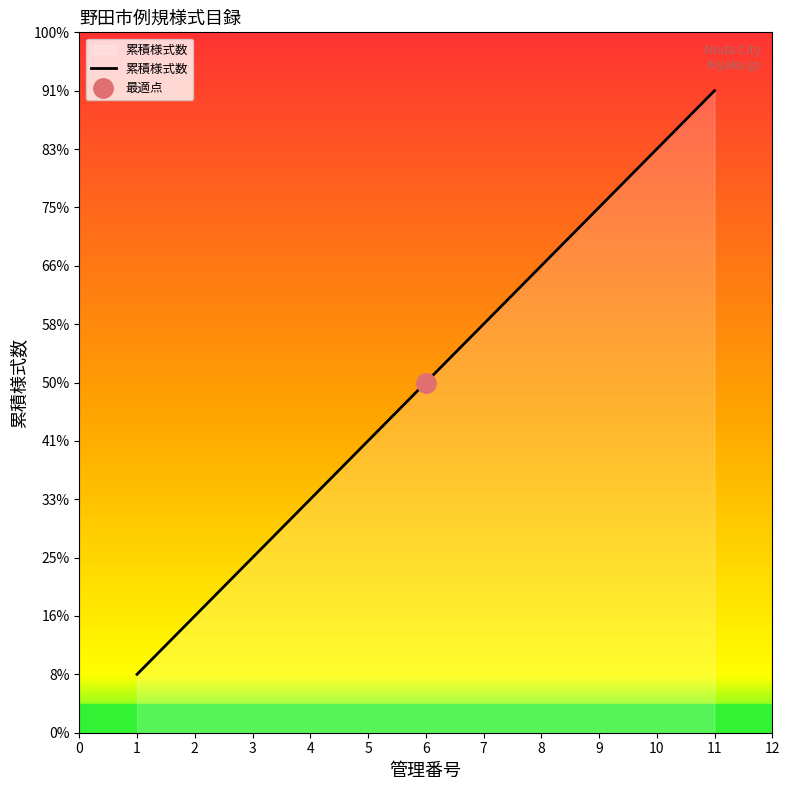

List the labels in order of value, smallest first.

1, 2, 3, 4, 5, 6, 7, 8, 9, 10, 11